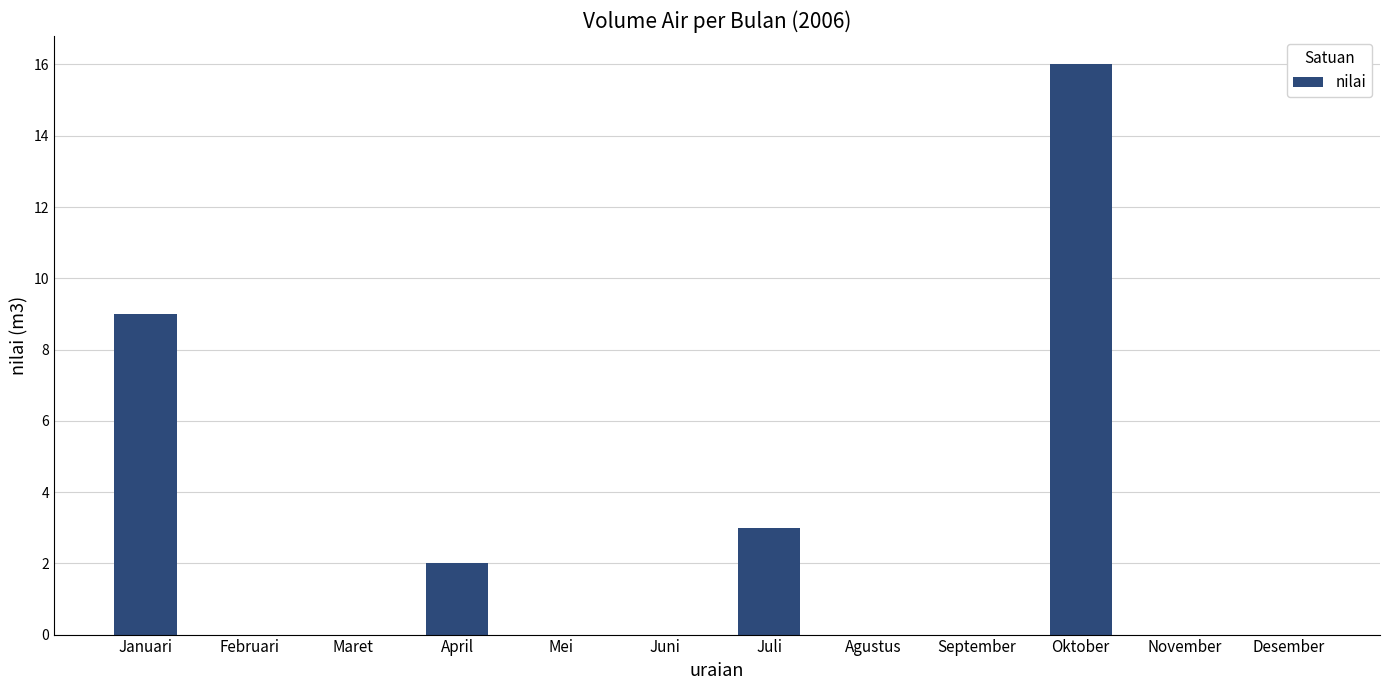

What is the change in value from April to September?

-2